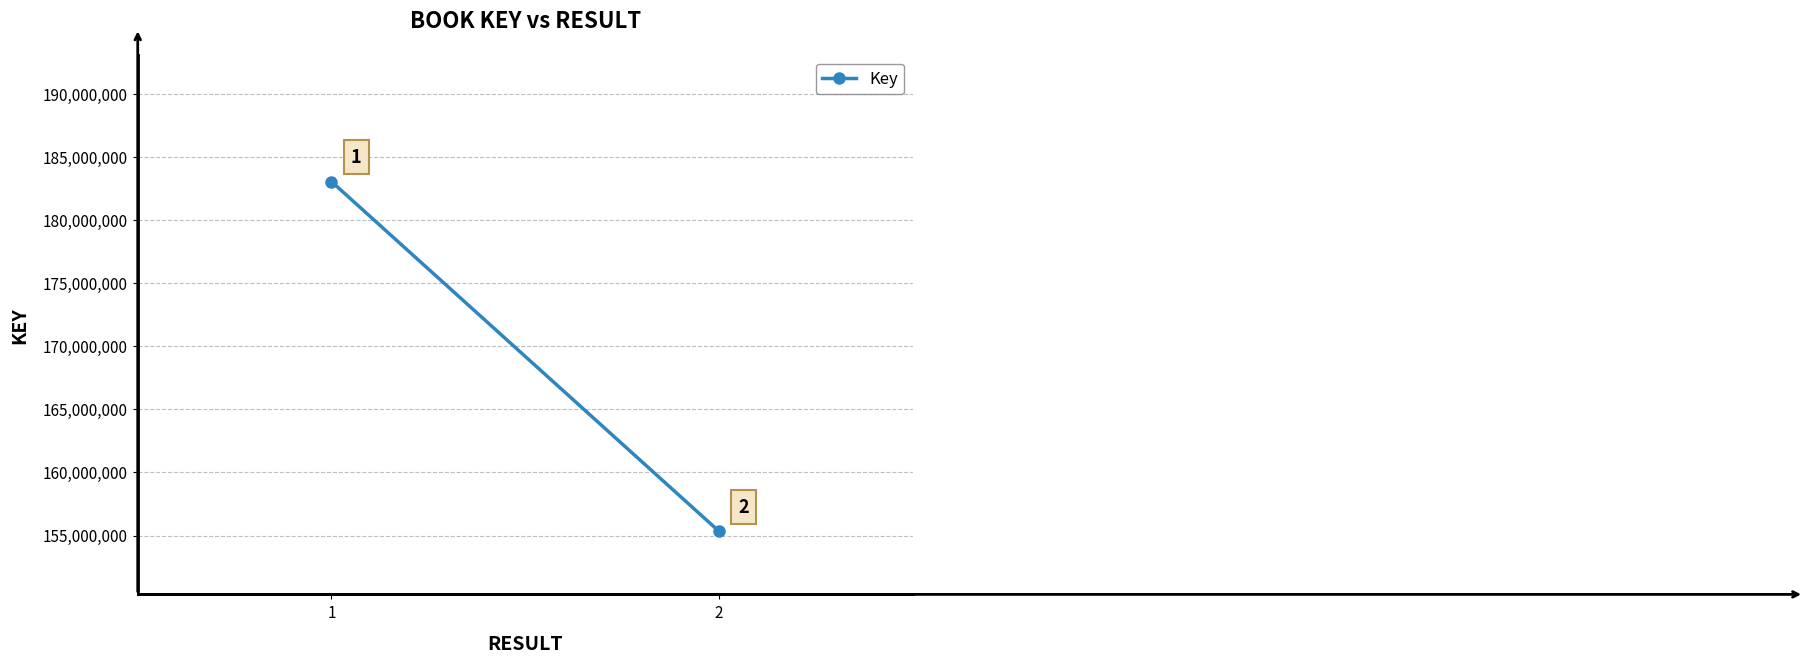

What is the change in value from 1 to 2?

-27712001